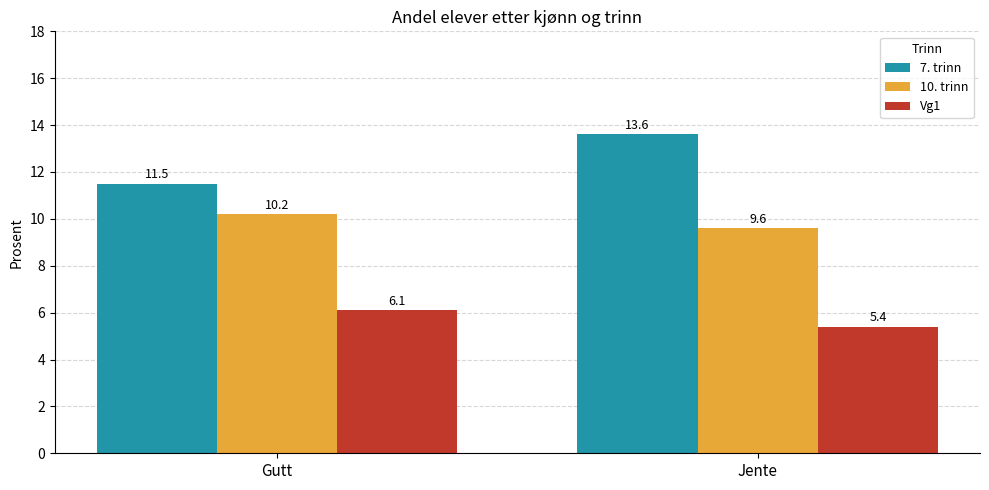

How many bars are there in each group?

3